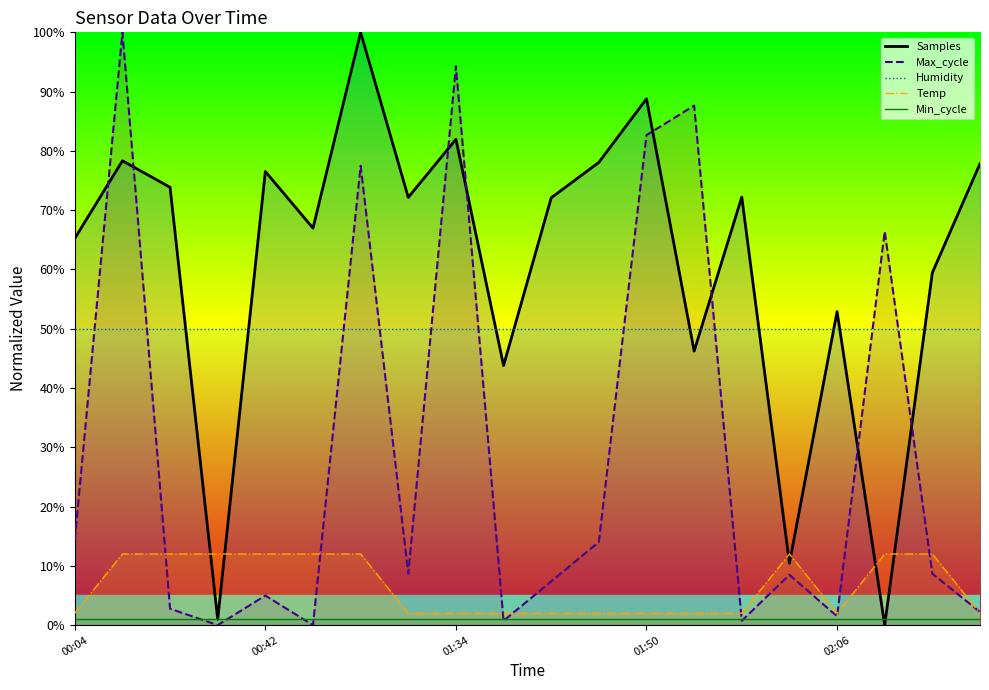

True or false: Temp_line and Min_cycle_line intersect in this chart.

False